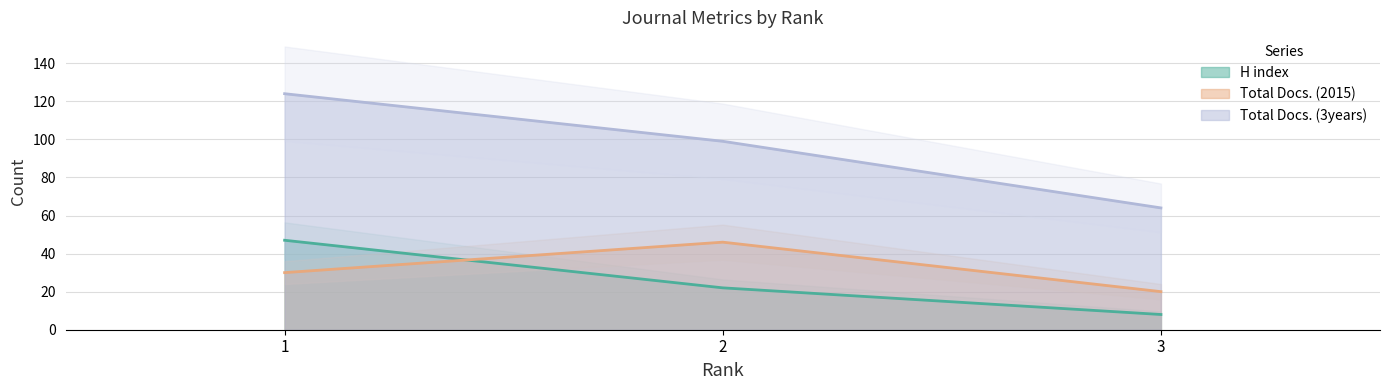

Reading left to right, list all the values displayed in this chart.

H index: 47	22	8
Total Docs. (2015): 30	46	20
Total Docs. (3years): 124	99	64